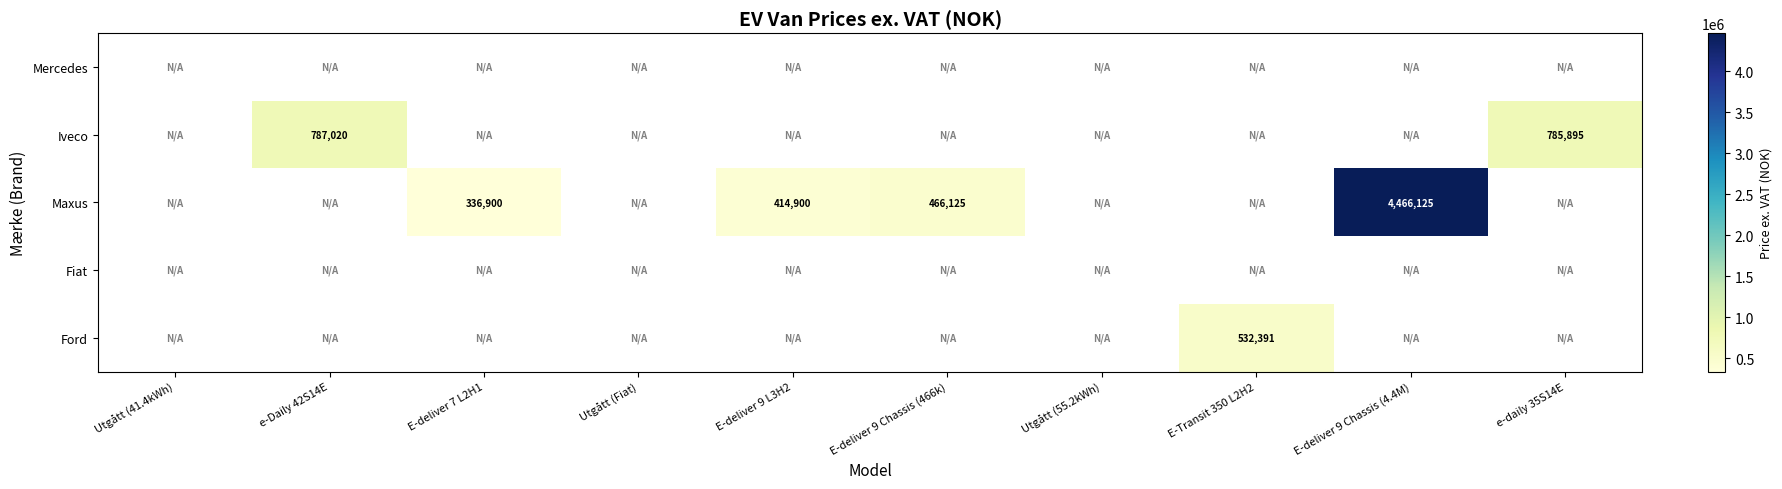

The value of Maxus at E-deliver 9 Chassis (4.4M) is 4466125. True or false?

True